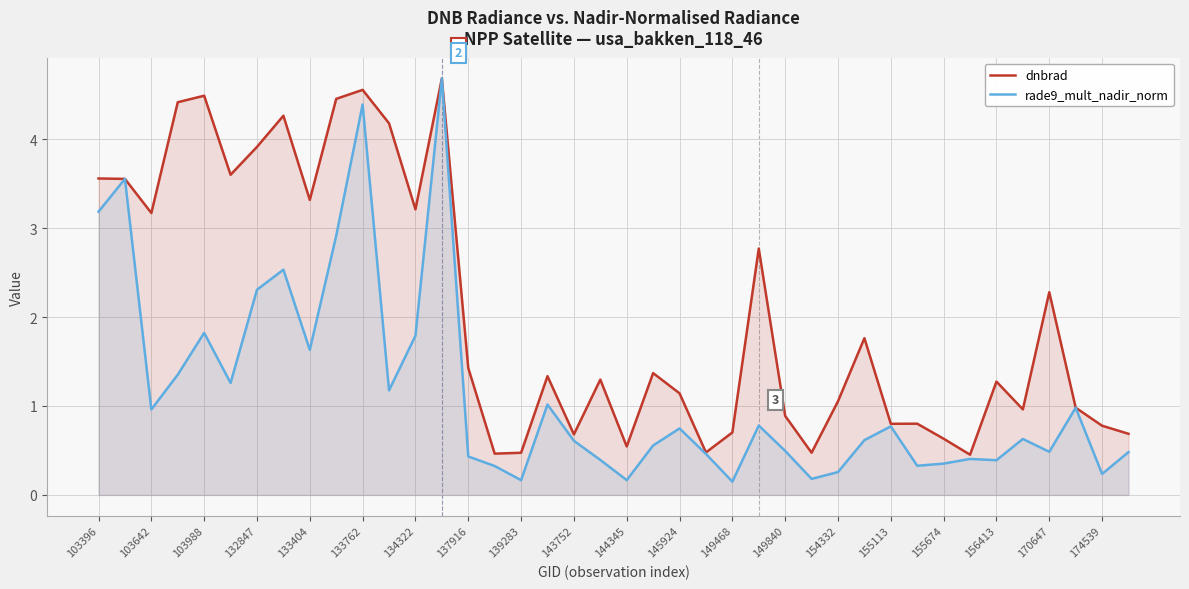

List the series in order of their peak value, highest first.

rade9_mult_nadir_norm, dnbrad